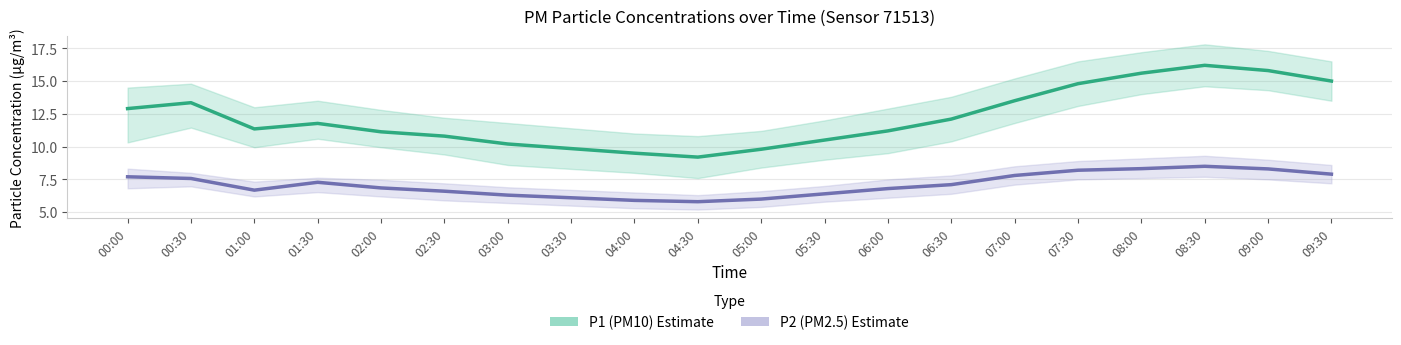

What is the greatest value displayed?

16.2